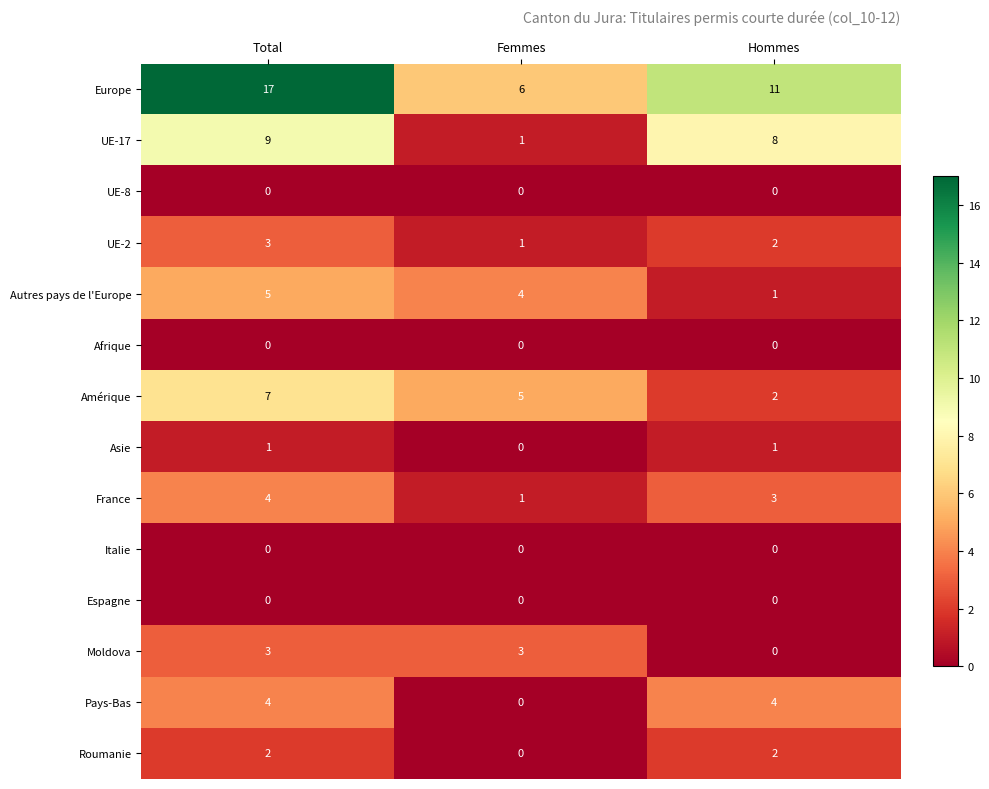

What is the difference between the maximum and minimum values in the Moldova series?

3